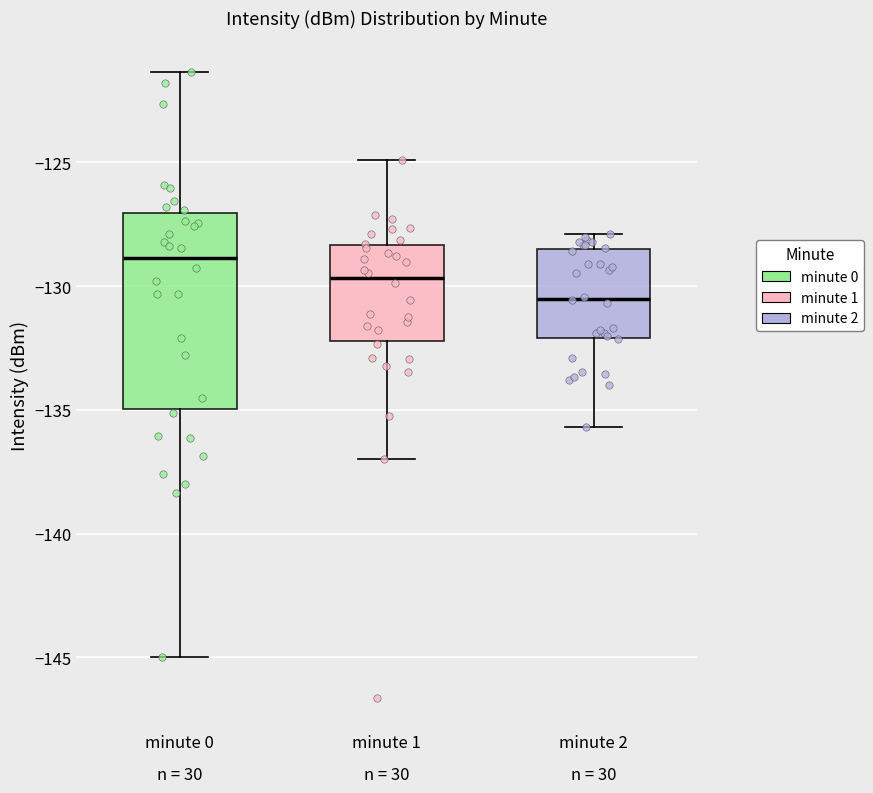

Where is the upper edge of the box for minute 0 on the y-axis? The values are not printed on the chart, so give them approximately, as read against the axis.

-127.0